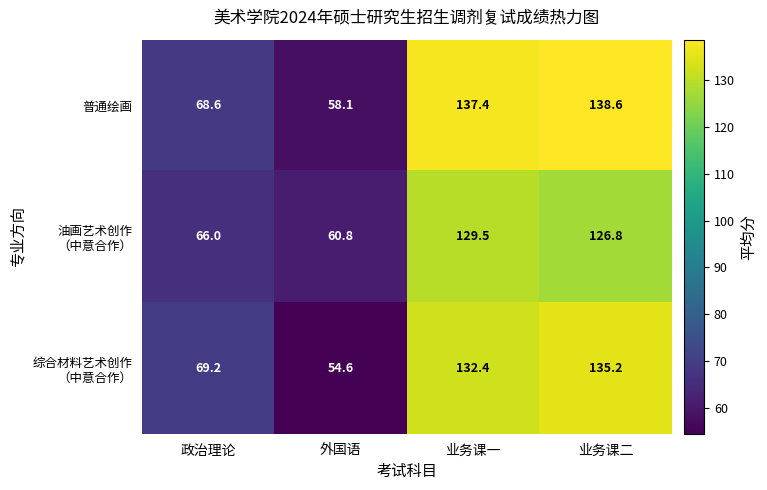

At which category is the sum across all series the highest?

业务课二